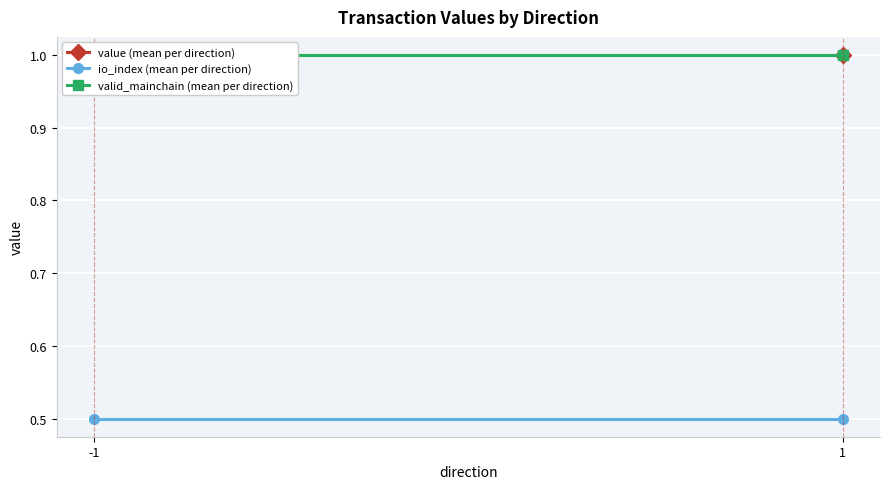

Which series has the largest total across all categories?

value (mean per direction)